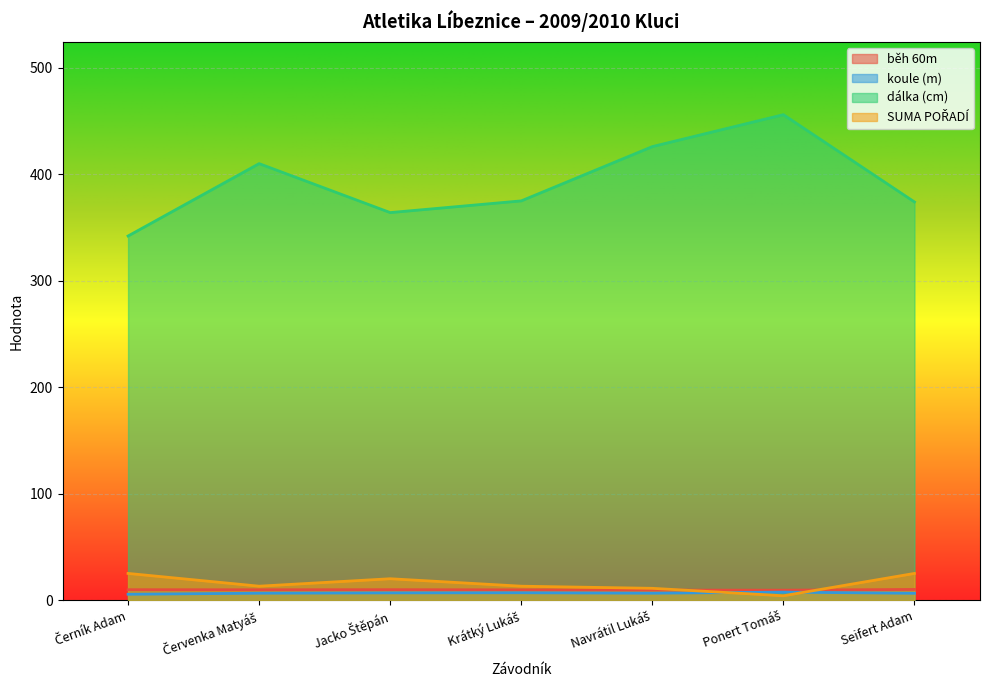

Where does the SUMA POŘADÍ series first go above 13?

Černík Adam